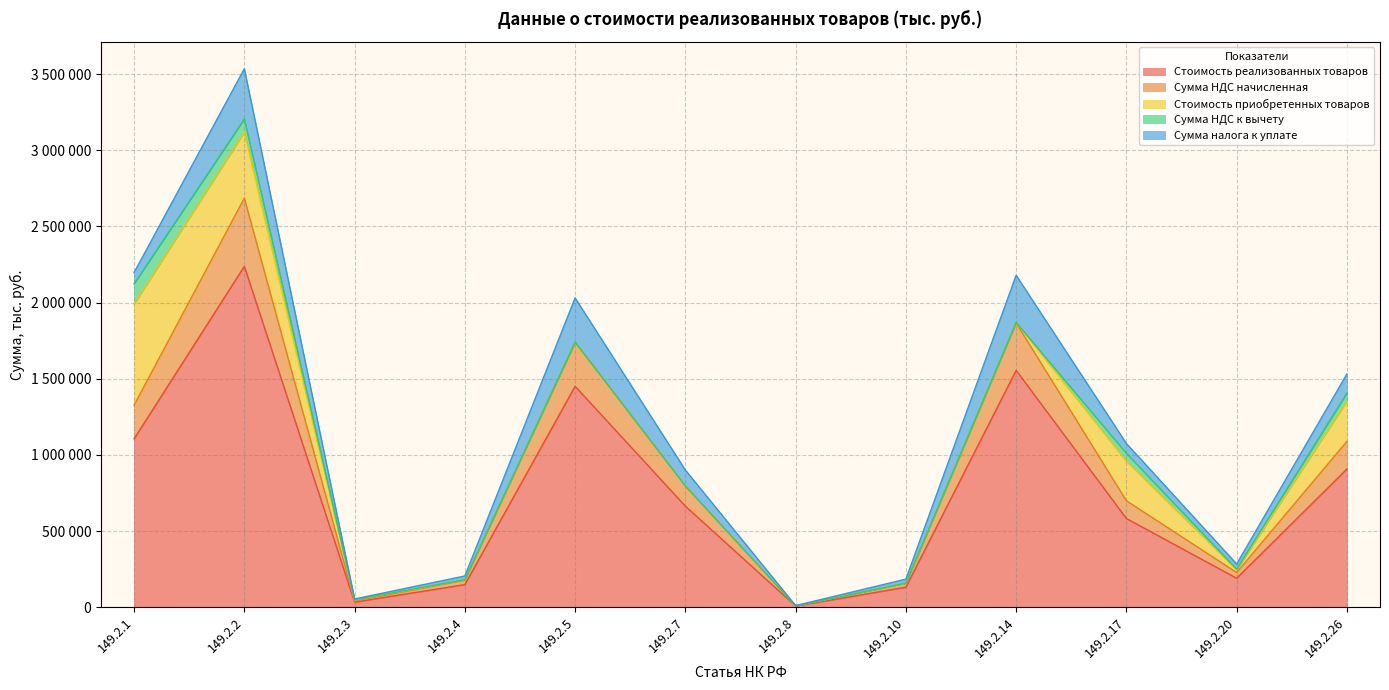

Which category has the highest value across all series?

149.2.2